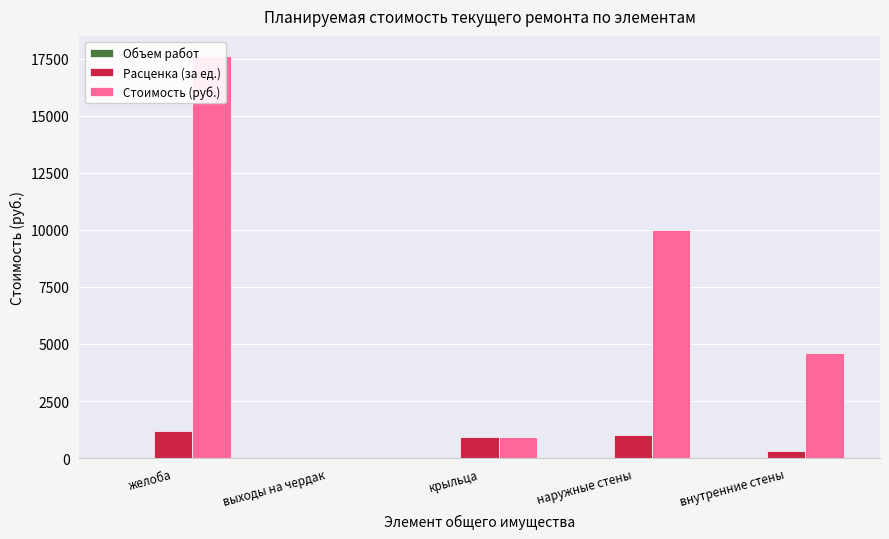

Read the Стоимость (руб.) value at желоба.

17610.0